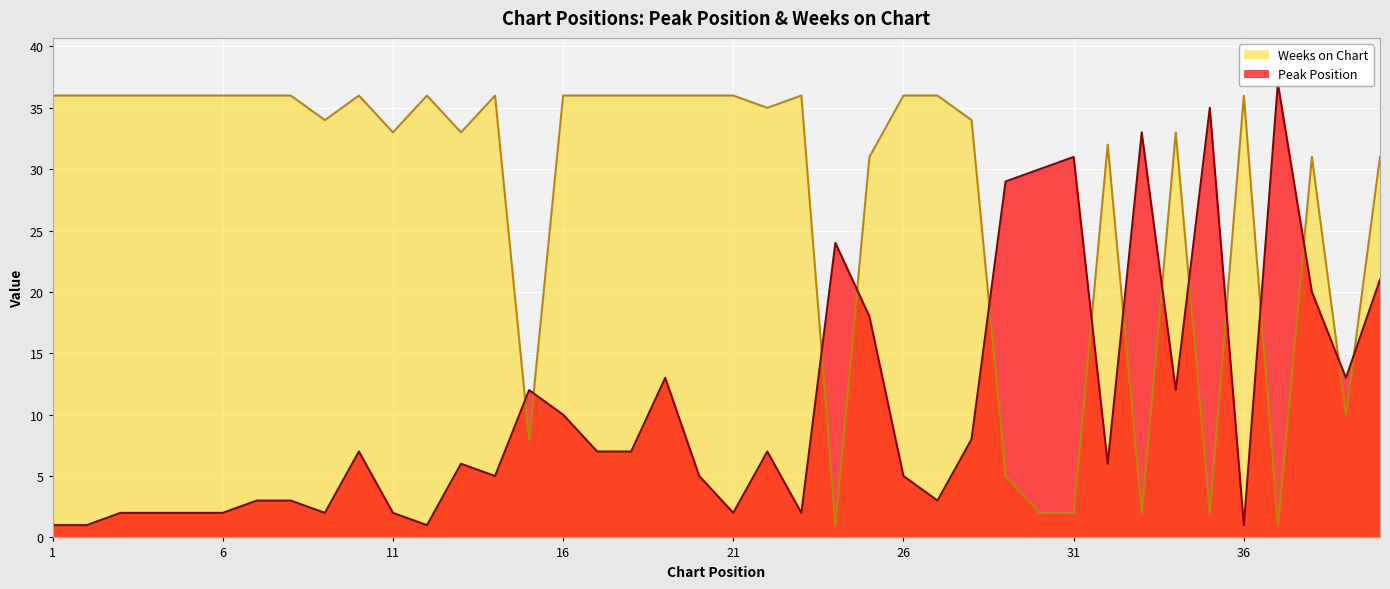

What is the difference between the maximum and minimum values in the Weeks on Chart series?

35